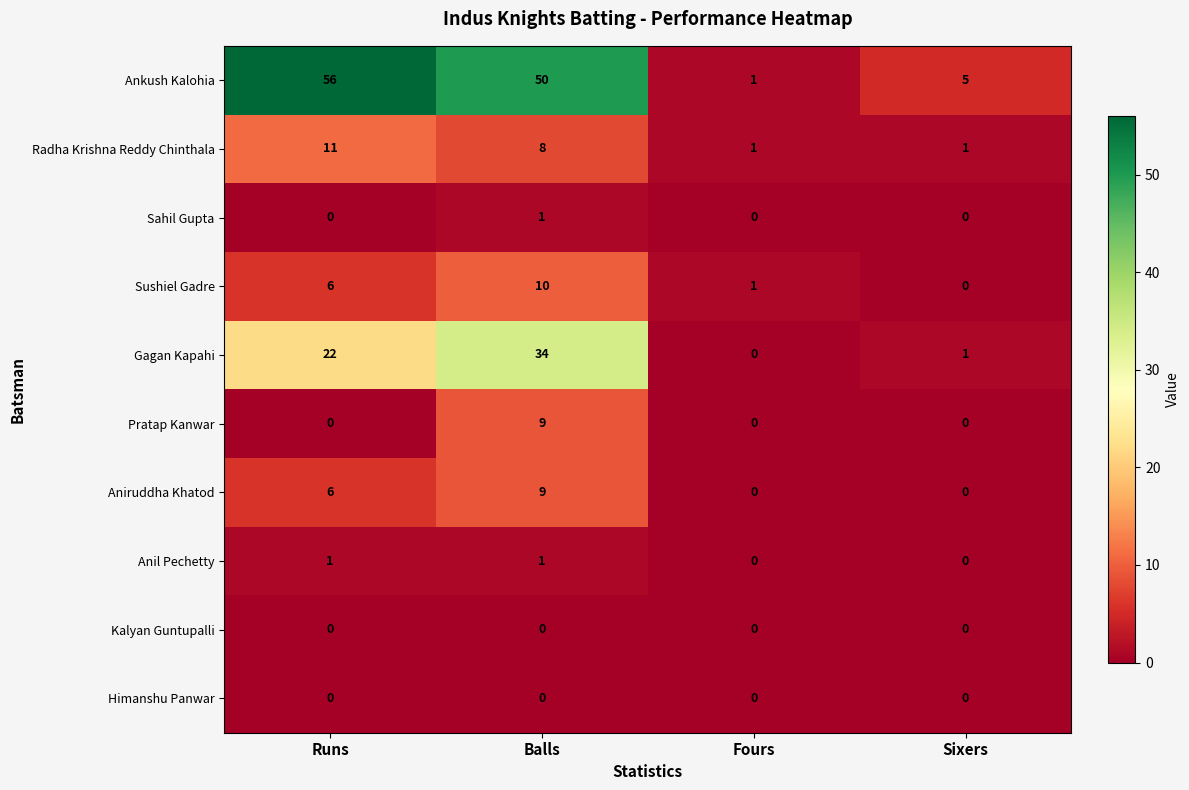

List the labels in order of Gagan Kapahi value, largest first.

Balls, Runs, Sixers, Fours